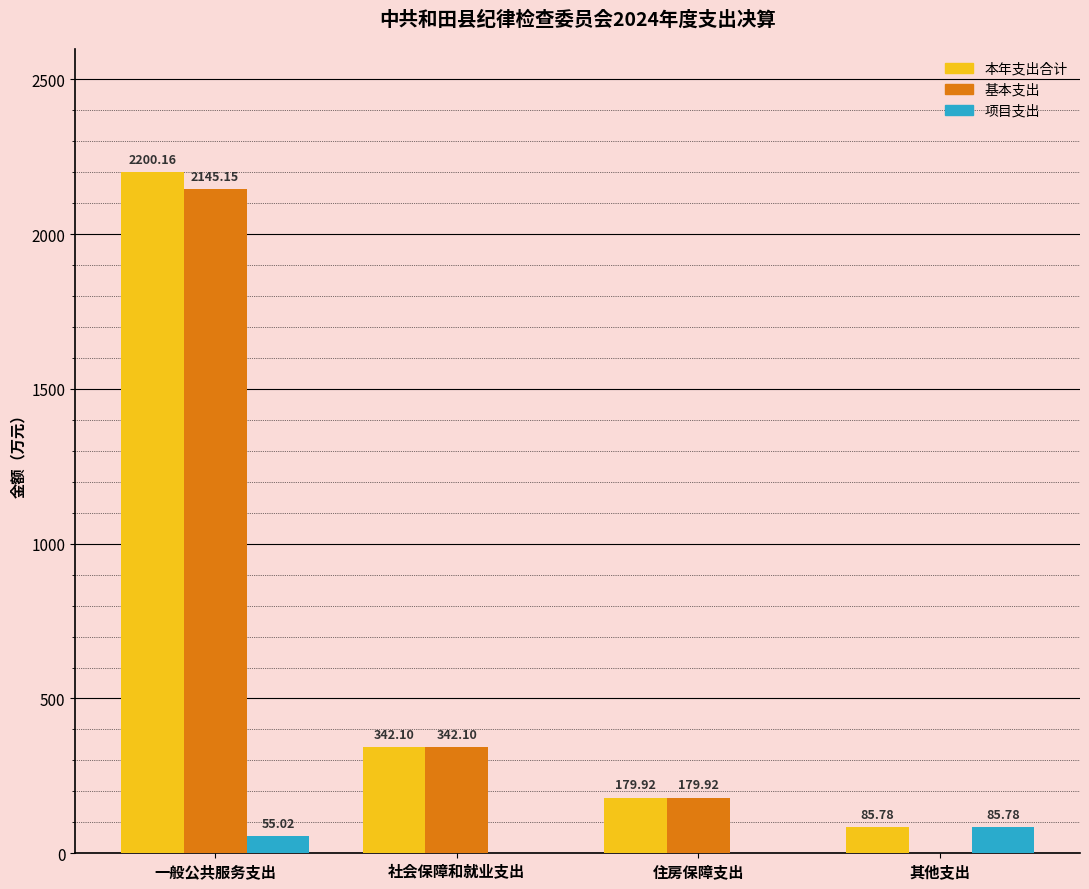

Between 一般公共服务支出 and 社会保障和就业支出, which series saw the biggest shift?

本年支出合计